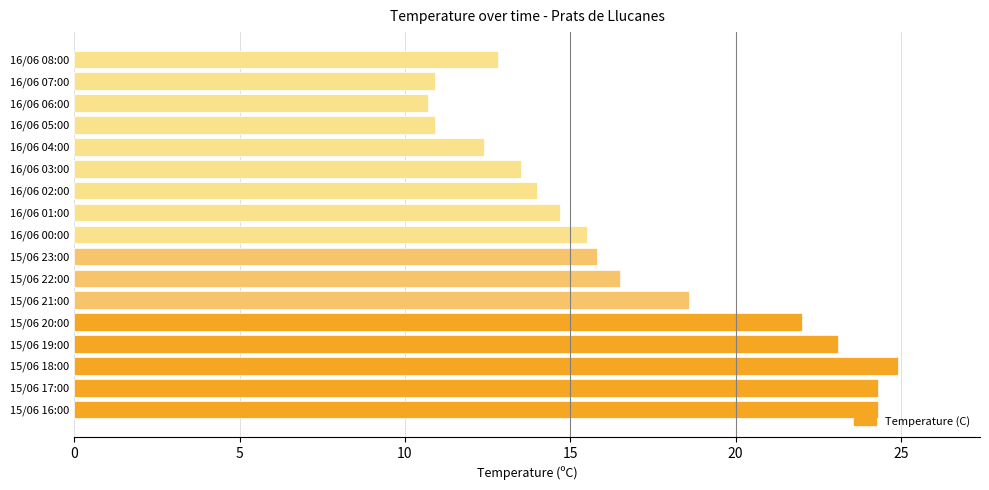

How many values are below 15?

8